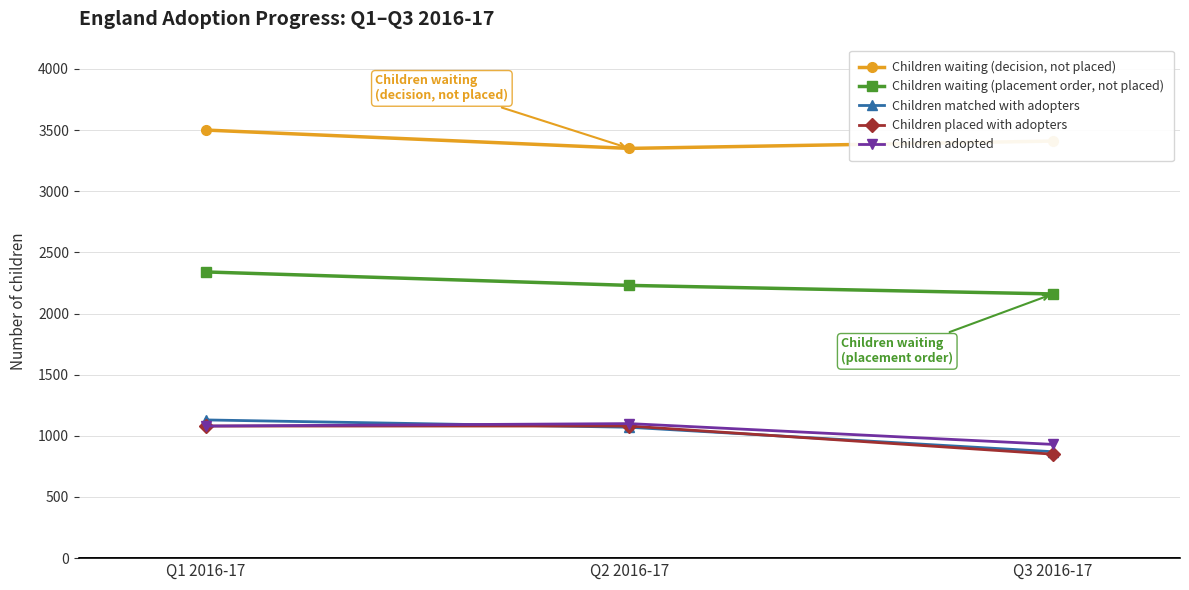

What is the difference between the maximum and second lowest values in the Children waiting (decision, not placed) series?

90